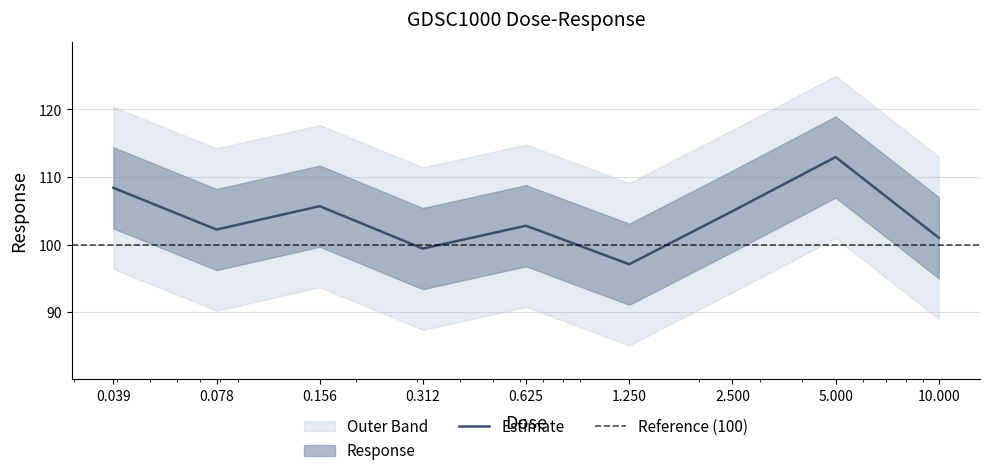

What is the maximum value for Estimate?

113.0